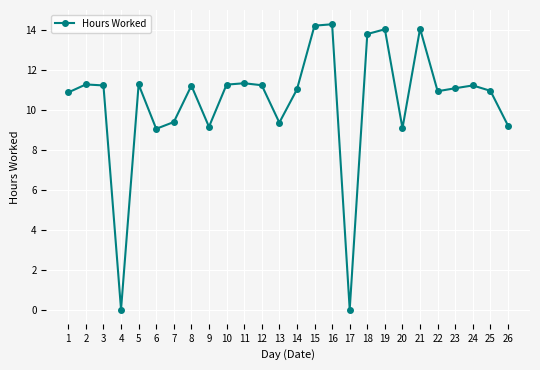

What is the value of the 23rd point from the left?

11.1